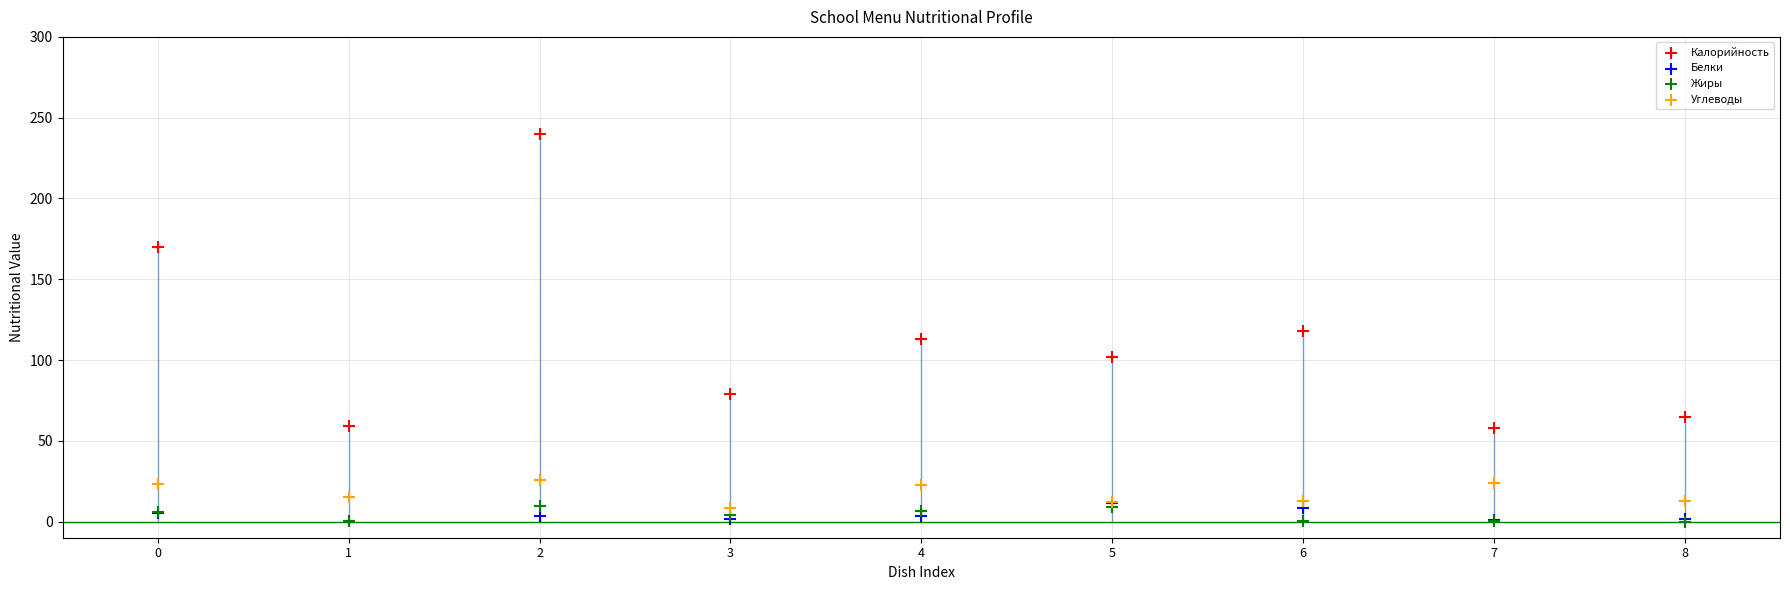

In the Калорийность series, what Y value is closest to 149?

170.0